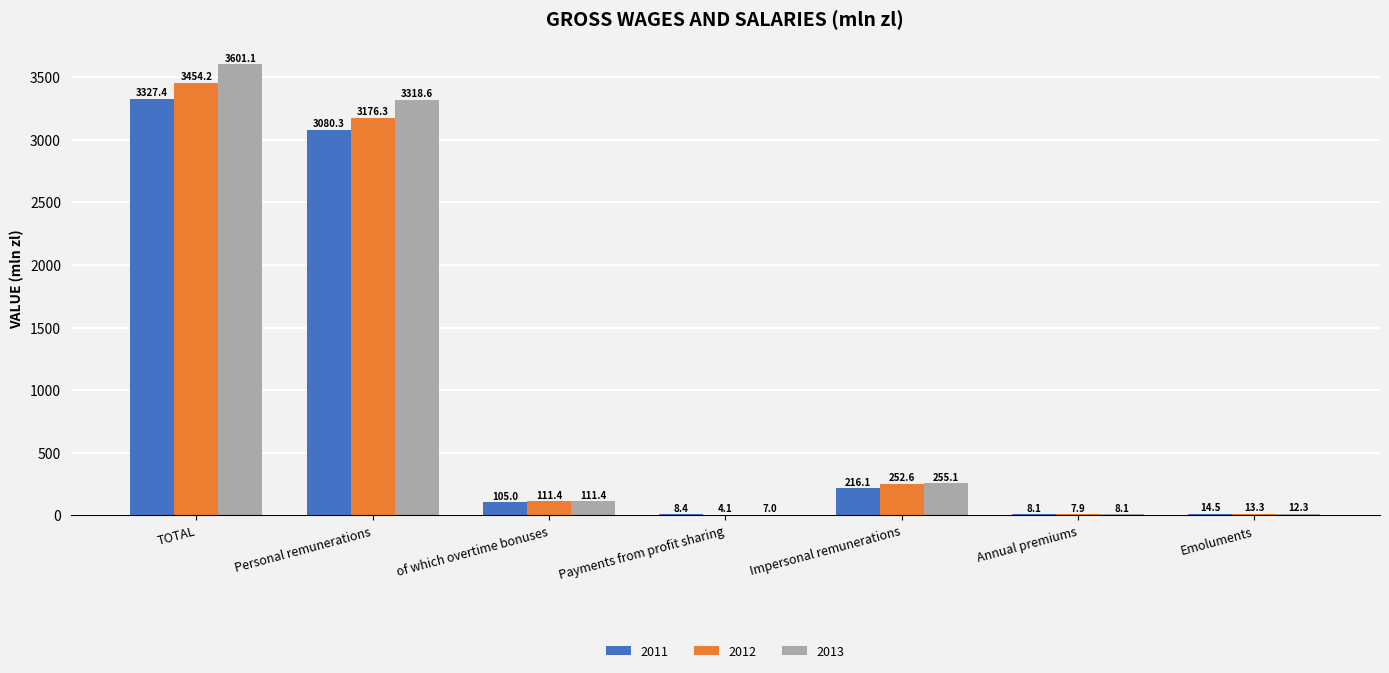

Where is 2011 nearest to the value 1667?

Personal remunerations